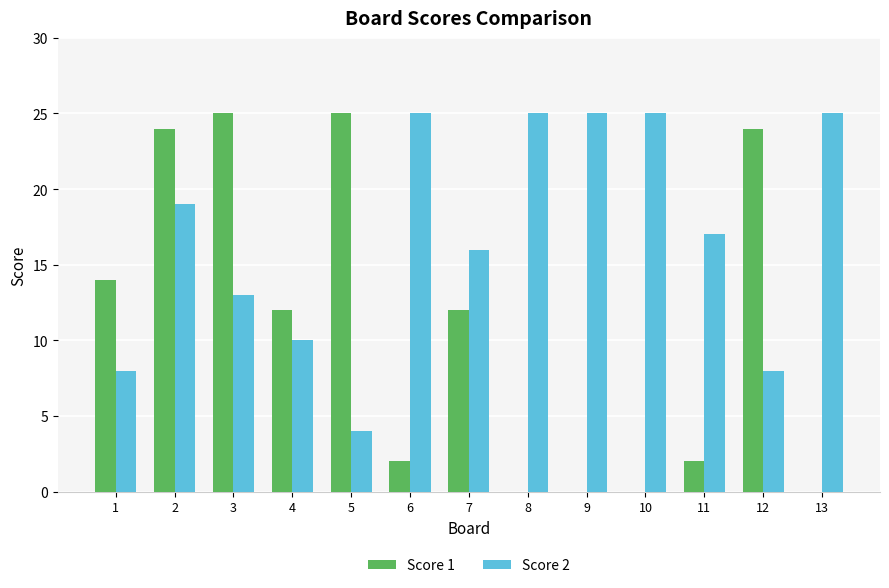

How many distinct data groups are displayed?

2